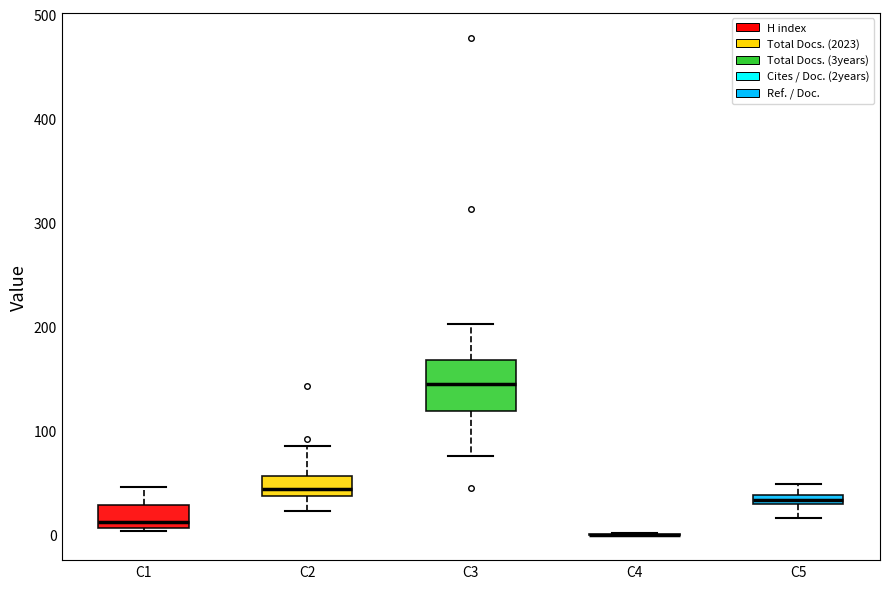

Comparing the boxes themselves (not the whiskers), which one is the tallest?

C3